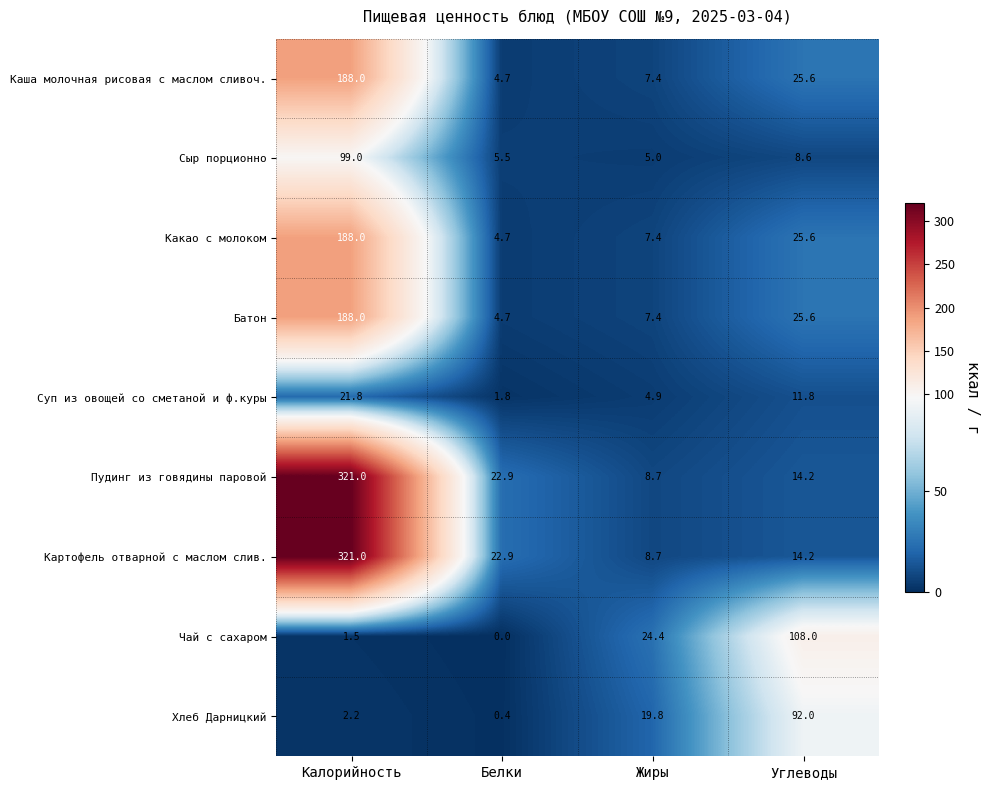

How many series are shown in this chart?

9